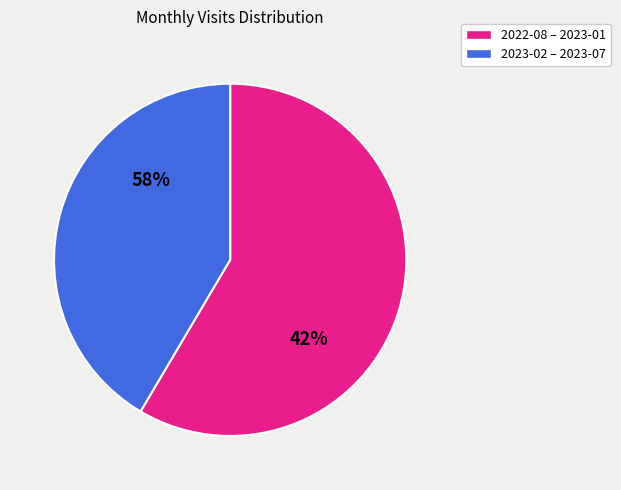

Which slice is the smallest?

2022-08